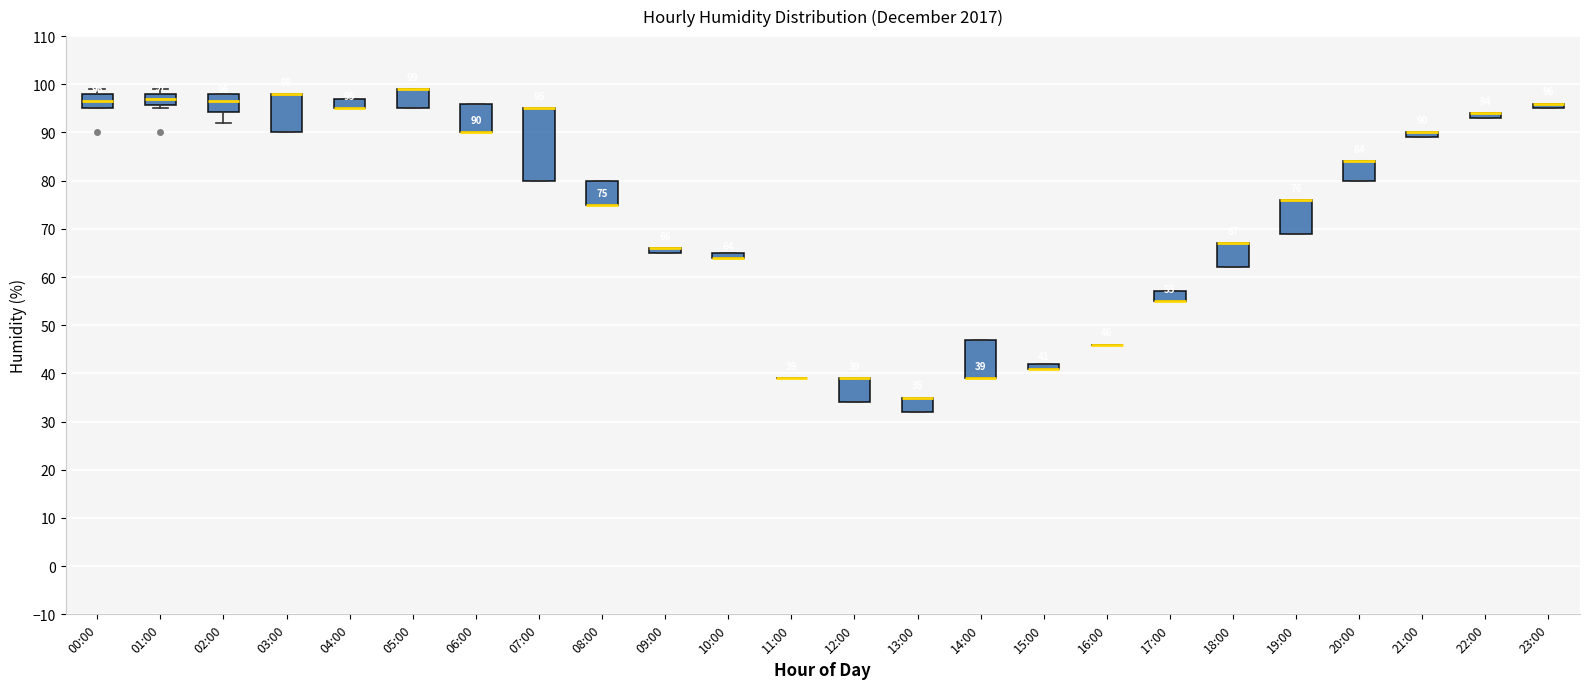

Which box is the tallest, from its lower edge to its upper edge?

07:00